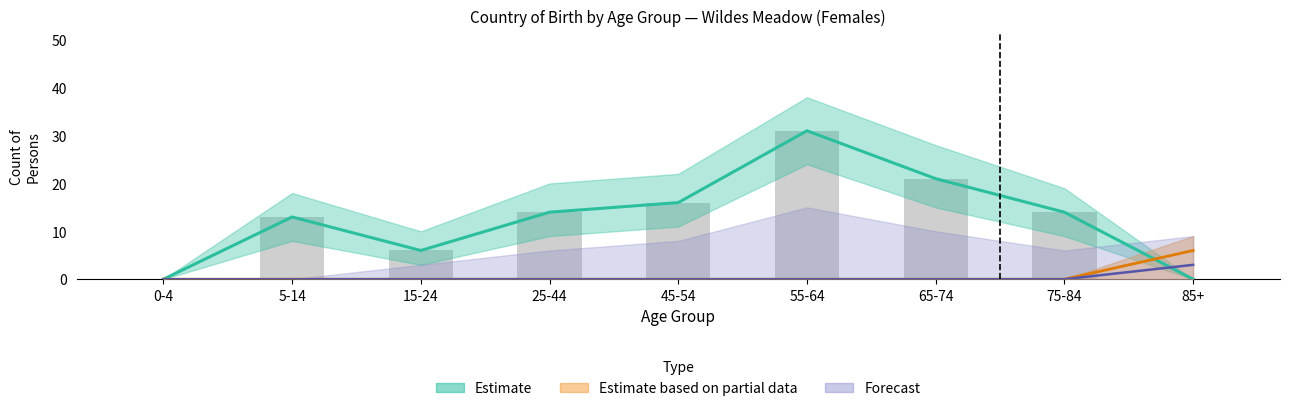

True or false: Ireland (Females) has a value of 1 at 75-84.

False